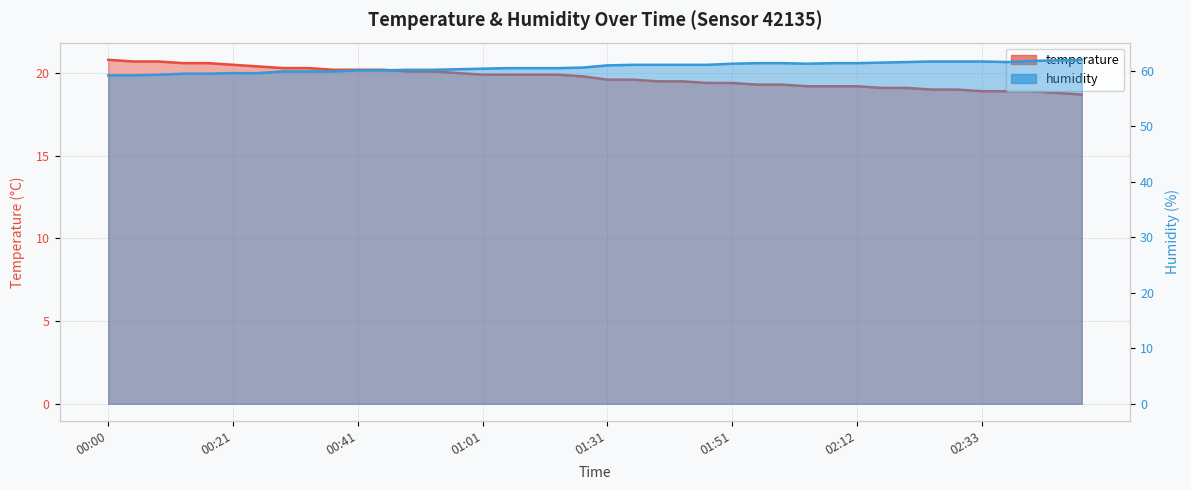

How many lines are shown in the chart?

2